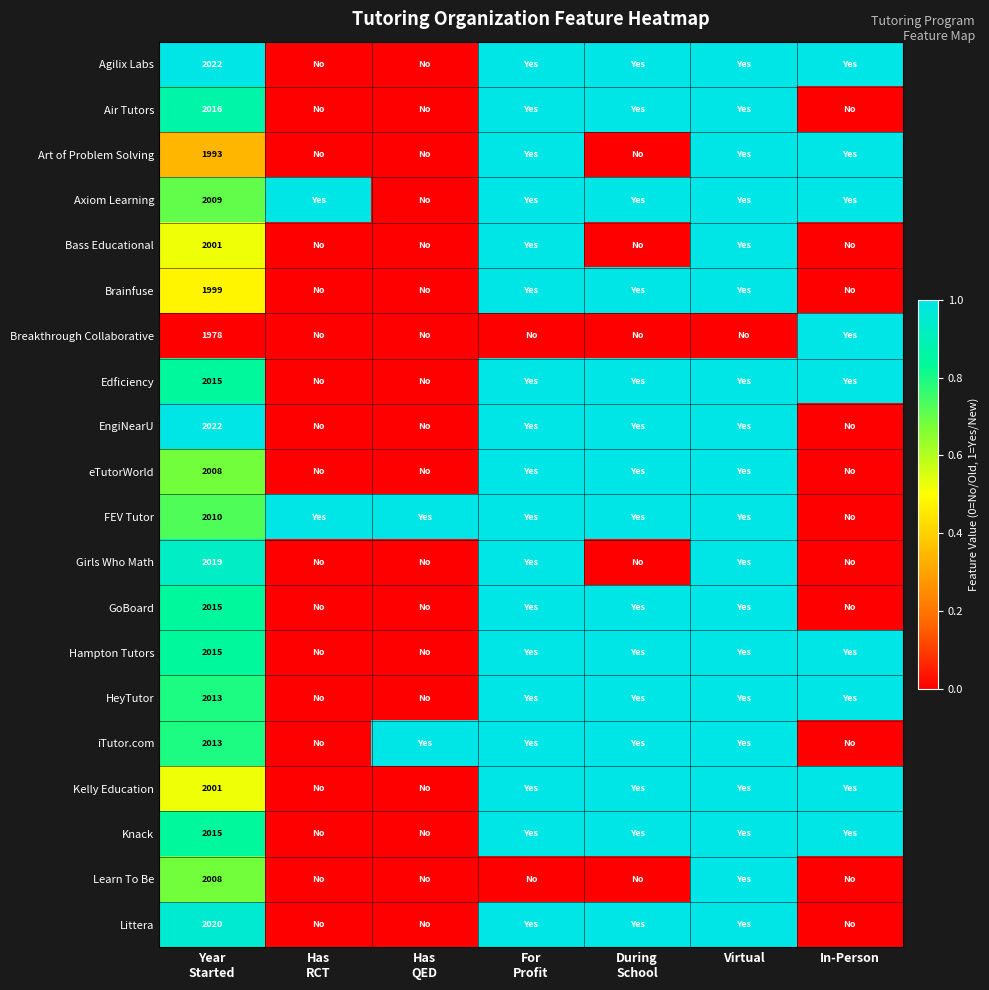

At which label does GoBoard reach its peak?

For Profit